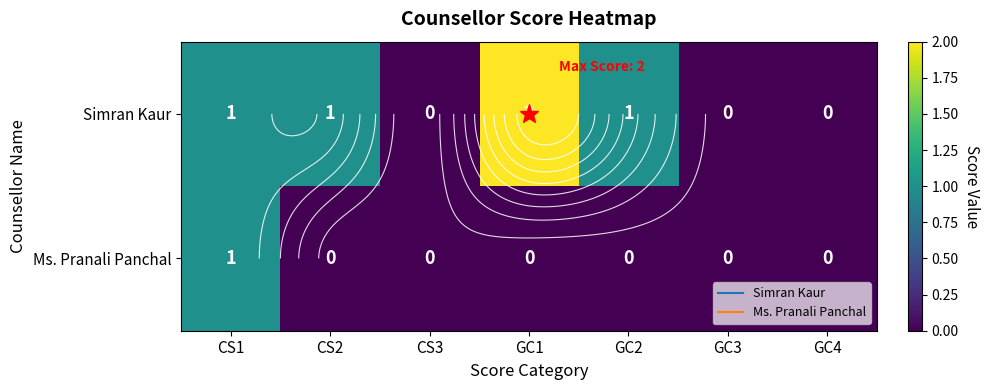

Count the number of categories in the chart.

7